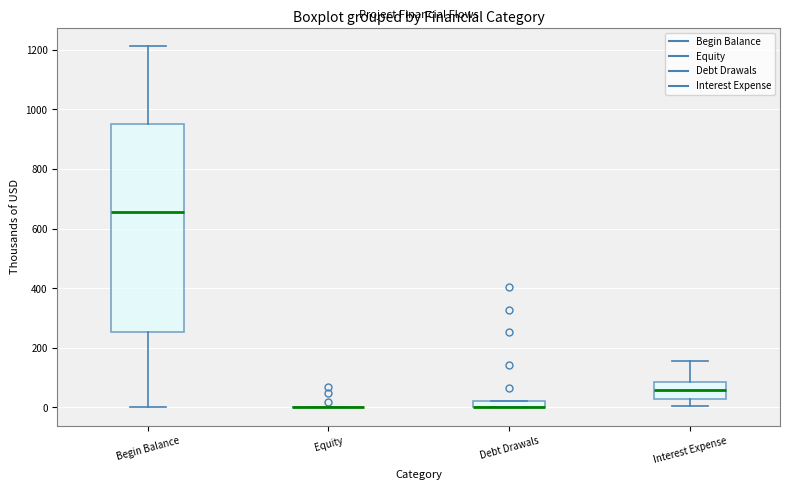

Which box is the tallest, from its lower edge to its upper edge?

Begin Balance